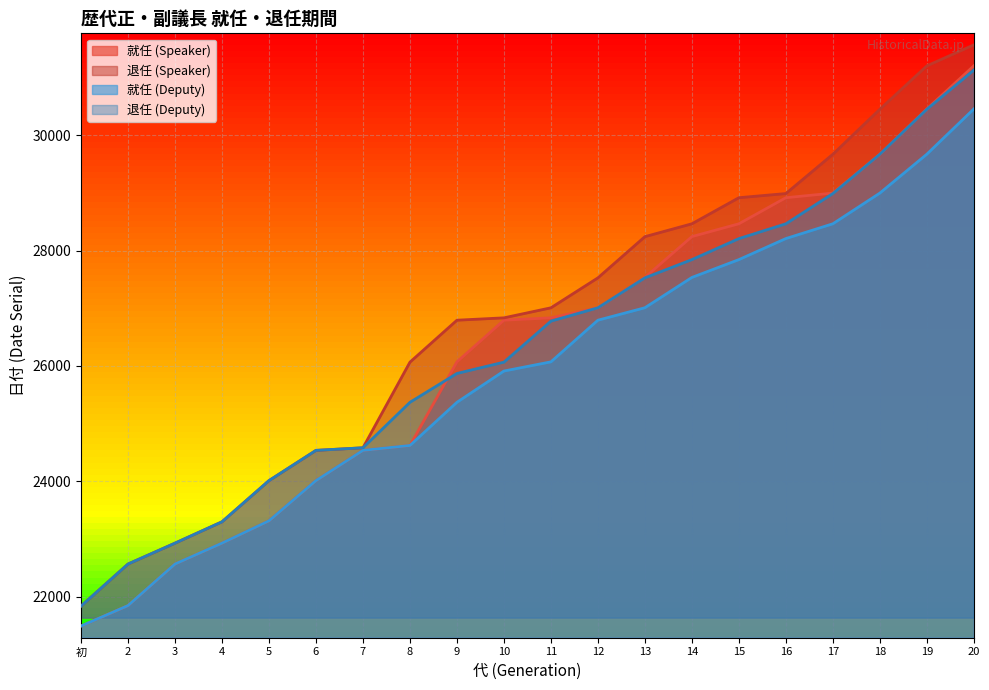

Rank the series at 15 from highest to lowest value.

退任 (Speaker), 就任 (Speaker), 退任 (Deputy), 就任 (Deputy)